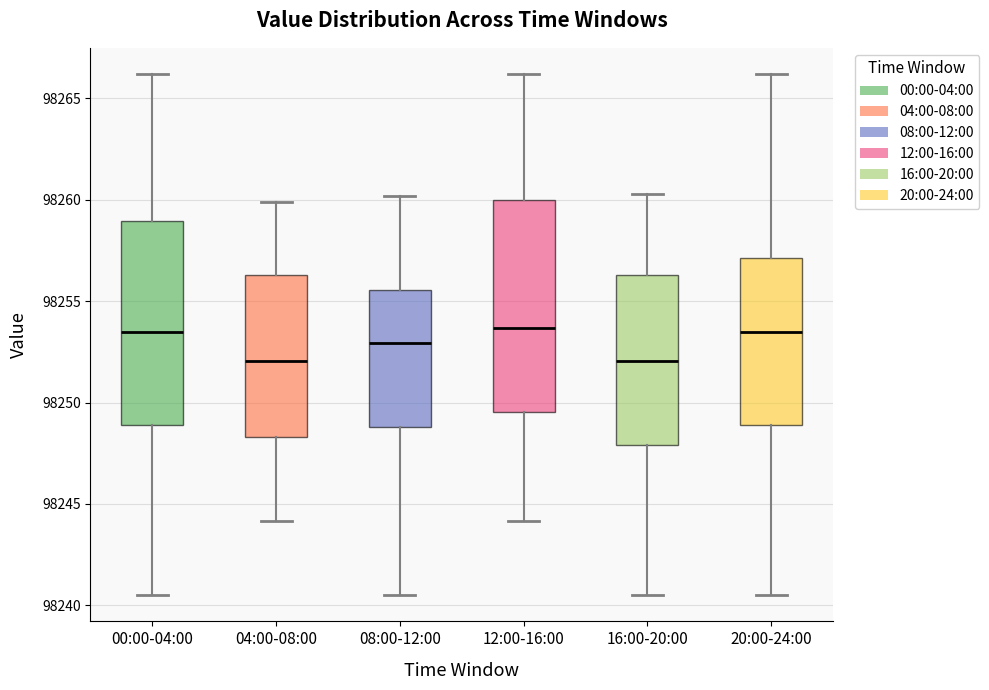

Reading left to right, transcribe this box plot: for each box, give where its median line is, the range the box spans, and where its two whiskers end, as read against the y-axis. The values are not printed on the chart, so give them approximately, as read against the axis.

00:00-04:00: median 98253.5, box 98249.0 to 98259.0, whiskers 98240.5 to 98266.0
04:00-08:00: median 98252.0, box 98248.5 to 98256.5, whiskers 98244.0 to 98260.0
08:00-12:00: median 98253.0, box 98249.0 to 98255.5, whiskers 98240.5 to 98260.0
12:00-16:00: median 98253.5, box 98249.5 to 98260.0, whiskers 98244.0 to 98266.0
16:00-20:00: median 98252.0, box 98248.0 to 98256.5, whiskers 98240.5 to 98260.5
20:00-24:00: median 98253.5, box 98249.0 to 98257.0, whiskers 98240.5 to 98266.0